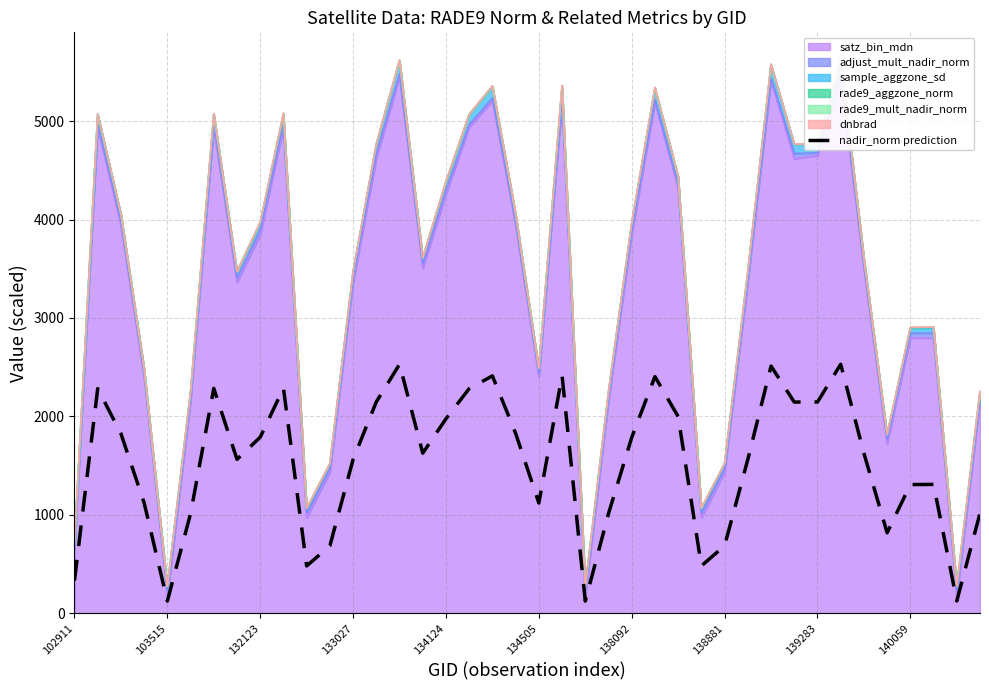

Reading left to right, transcribe all the data shown in this chart.

332.2	2282.2	1825.0	1120.3	122.9	1011.9	2284.5	1562.9	1788.6	2286.8	479.9	684.9	1562.7	2147.3	2529.4	1626.3	1975.5	2282.1	2411.1	1827.5	1119.6	2414.1	122.9	1012.5	1785.7	2404.1	1997.9	480.9	685.5	1562.1	2510.5	2145.2	2145.5	2528.9	1624.8	817.3	1306.8	1308.6	124.4	1015.2